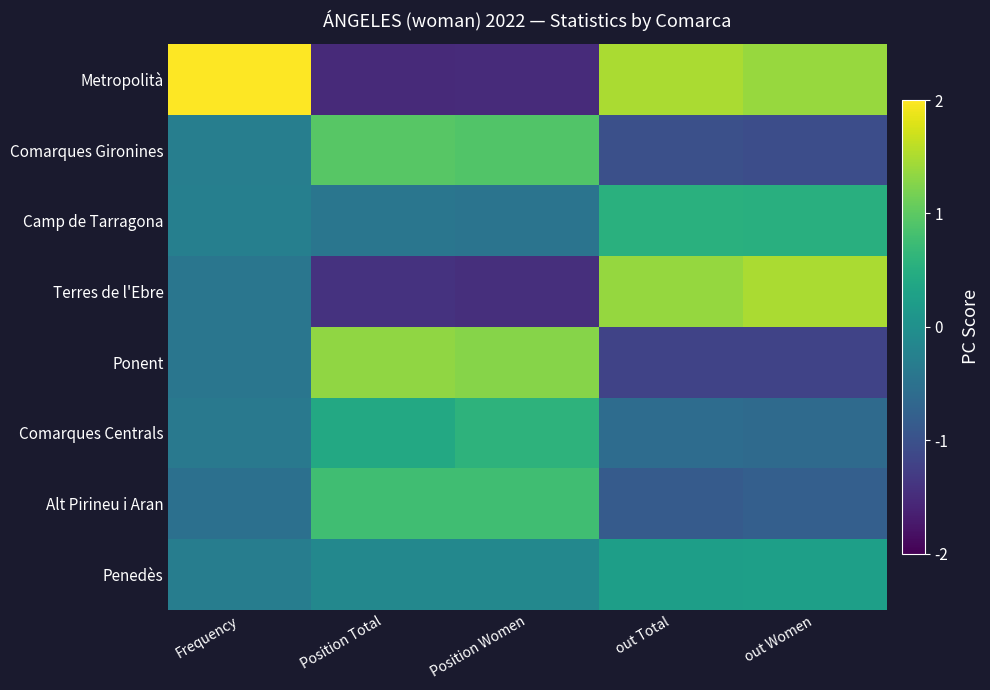

Reading left to right, list all the values displayed in this chart.

Metropolità: Frequency=2.6	Position Total=-1.5	Position Women=-1.5	out Total=1.5	out Women=1.4
Comarques Gironines: Frequency=-0.3	Position Total=1.0	Position Women=0.9	out Total=-1.0	out Women=-1.1
Camp de Tarragona: Frequency=-0.3	Position Total=-0.4	Position Women=-0.5	out Total=0.5	out Women=0.5
Terres de l'Ebre: Frequency=-0.4	Position Total=-1.4	Position Women=-1.5	out Total=1.4	out Women=1.5
Ponent: Frequency=-0.4	Position Total=1.3	Position Women=1.3	out Total=-1.2	out Women=-1.2
Comarques Centrals: Frequency=-0.4	Position Total=0.4	Position Women=0.6	out Total=-0.6	out Women=-0.6
Alt Pirineu i Aran: Frequency=-0.5	Position Total=0.8	Position Women=0.8	out Total=-0.8	out Women=-0.8
Penedès: Frequency=-0.3	Position Total=-0.1	Position Women=-0.1	out Total=0.2	out Women=0.3